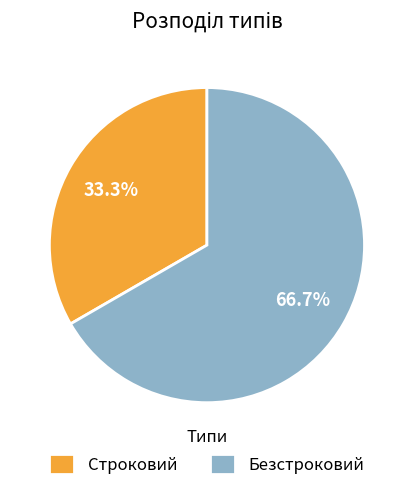

To the nearest percent, what is the difference between the Безстроковий and Строковий slice percentages?

33%